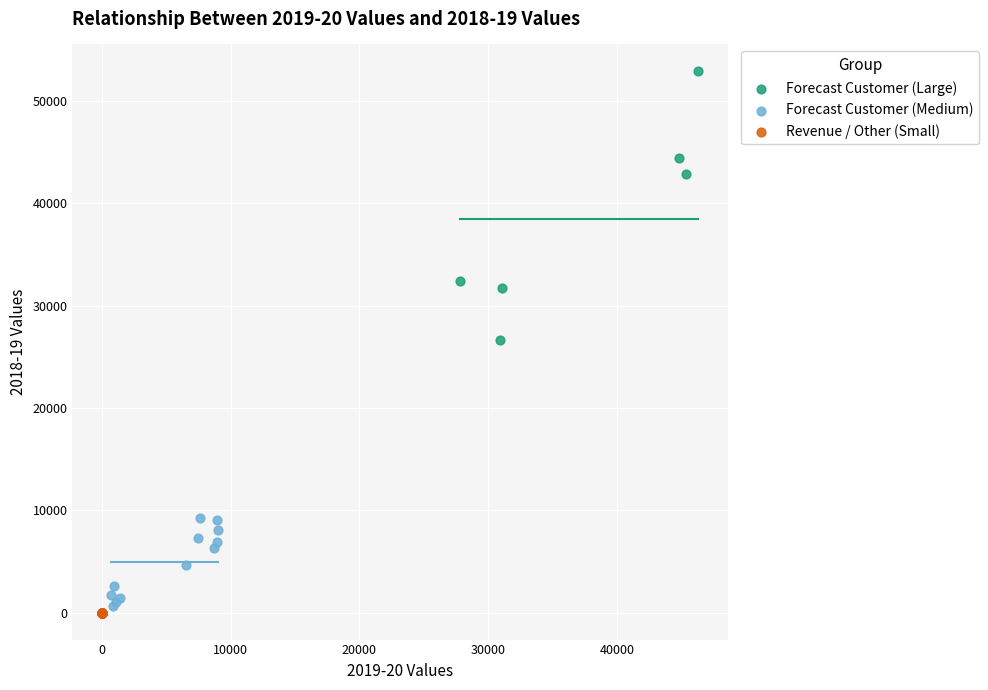

Which series has the widest spread of Y values?

Forecast Customer (Large)